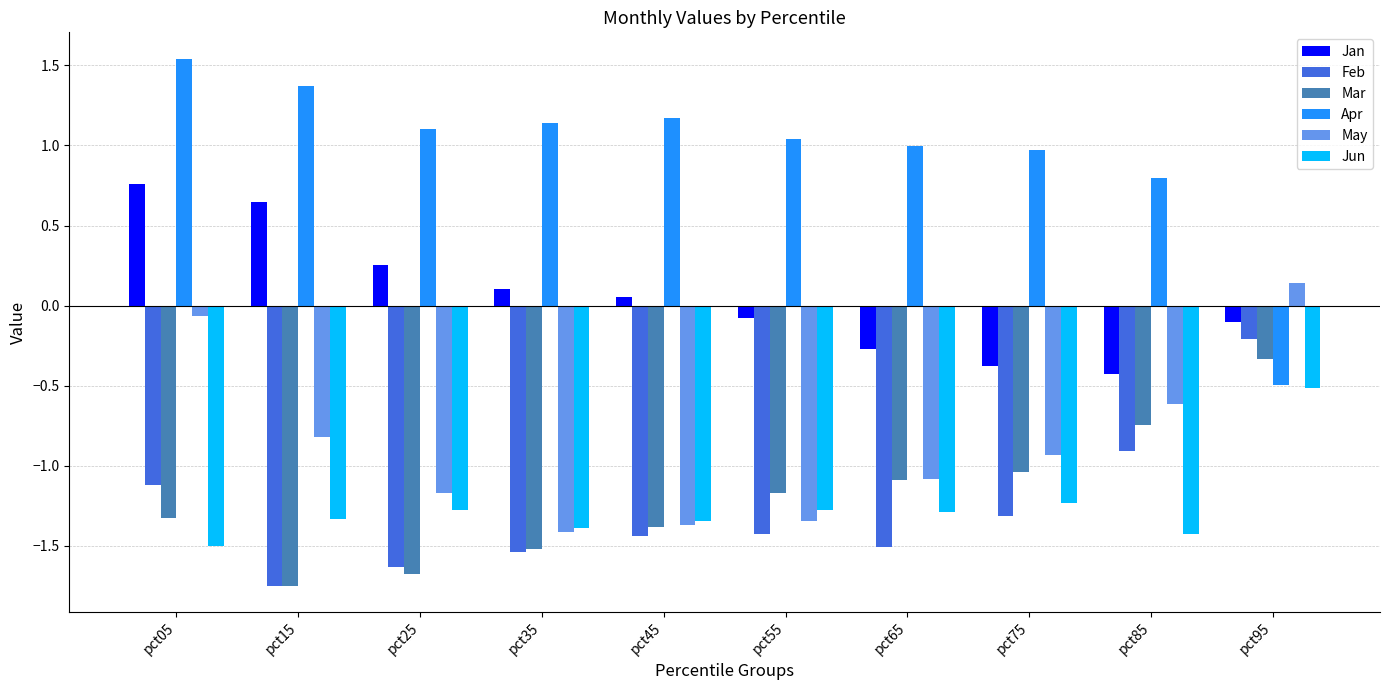

Is the value of Feb at pct95 greater than the value of Apr at pct55?

No